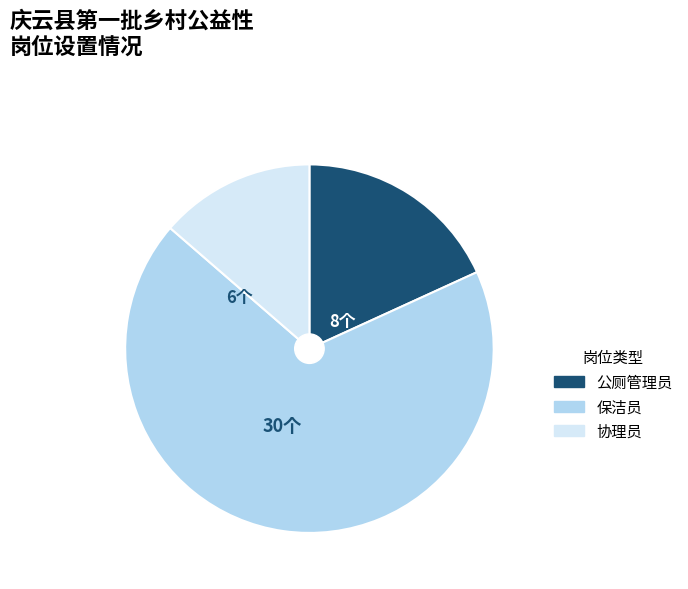

Is 公厕管理员 the majority of the pie?

No